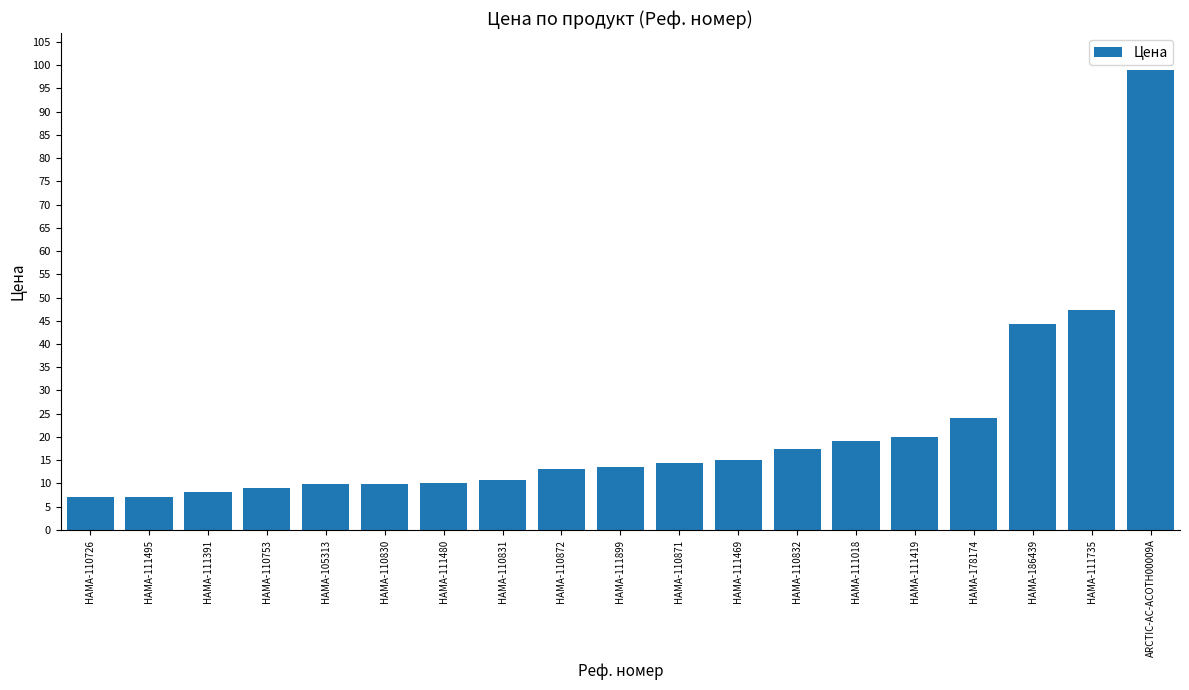

What is the smallest value displayed?

7.0